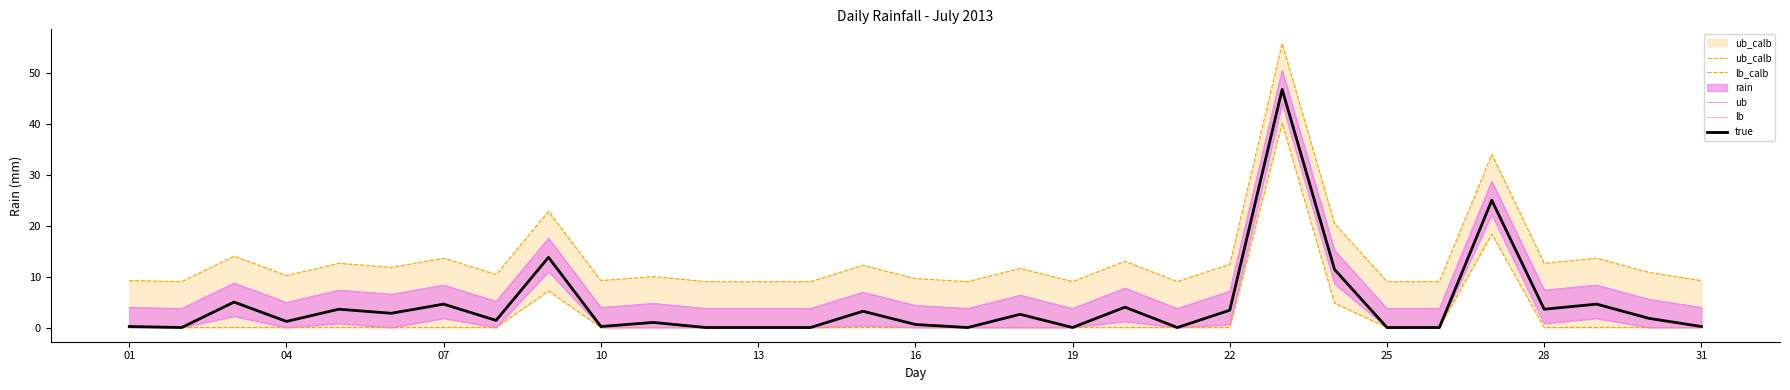

True or false: true has a value of 3.6 at 28.

True